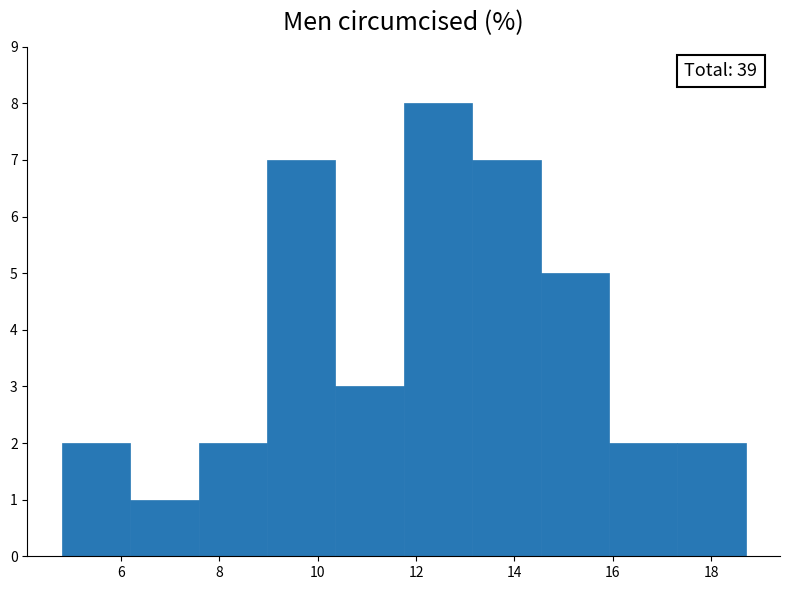

Which range on the x-axis has the tallest bar?

11.8 to 13.2